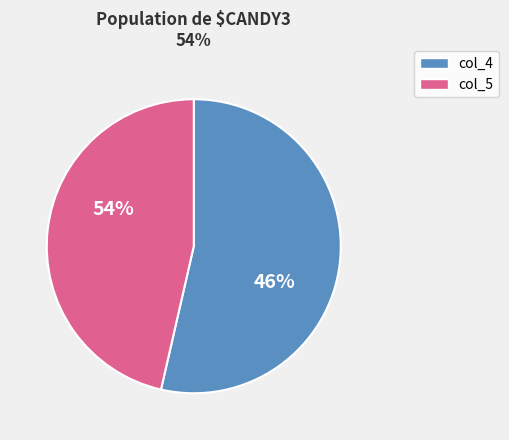

True or false: col_8 accounts for 15% of the total.

False